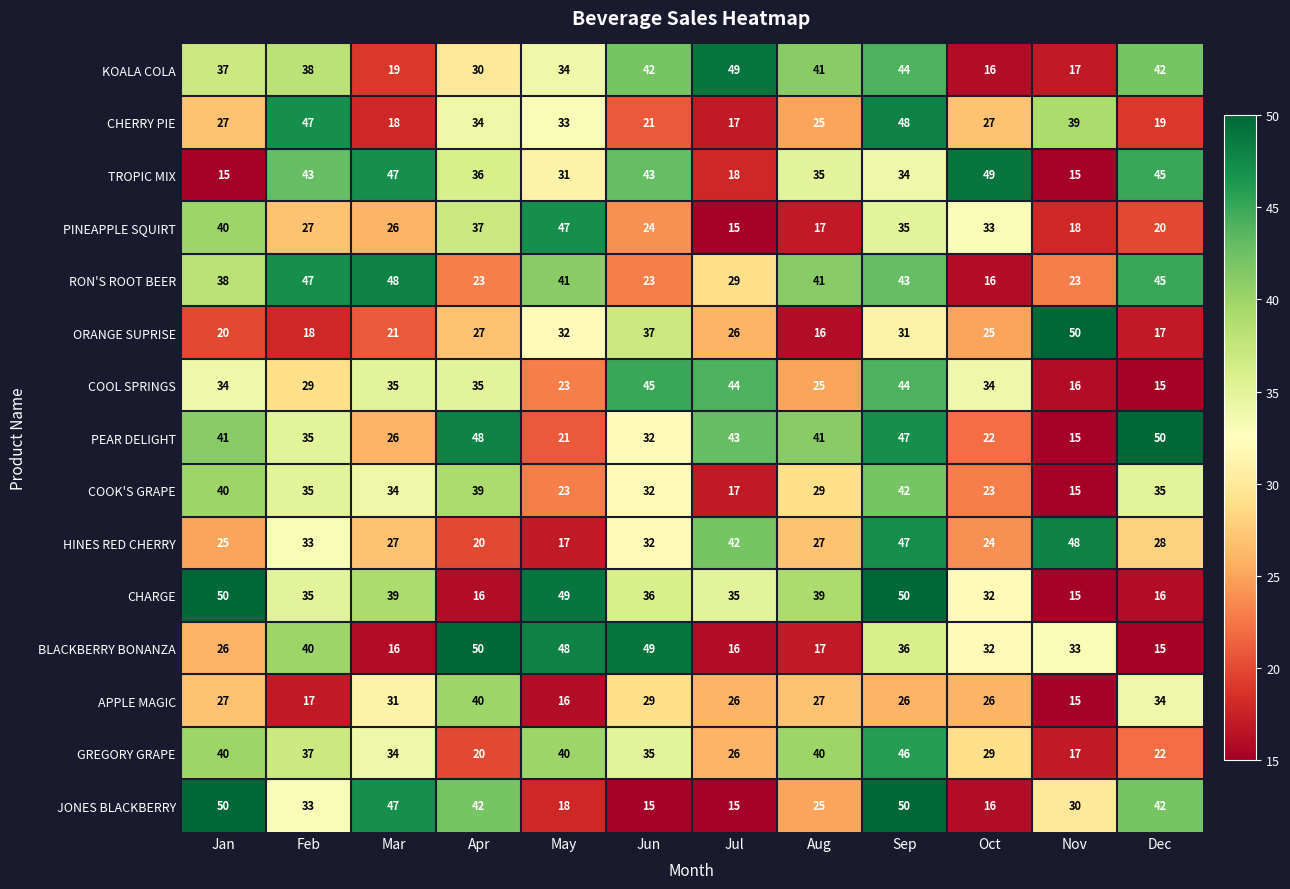

Is the value of GREGORY GRAPE at Sep greater than the value of ORANGE SUPRISE at Apr?

Yes